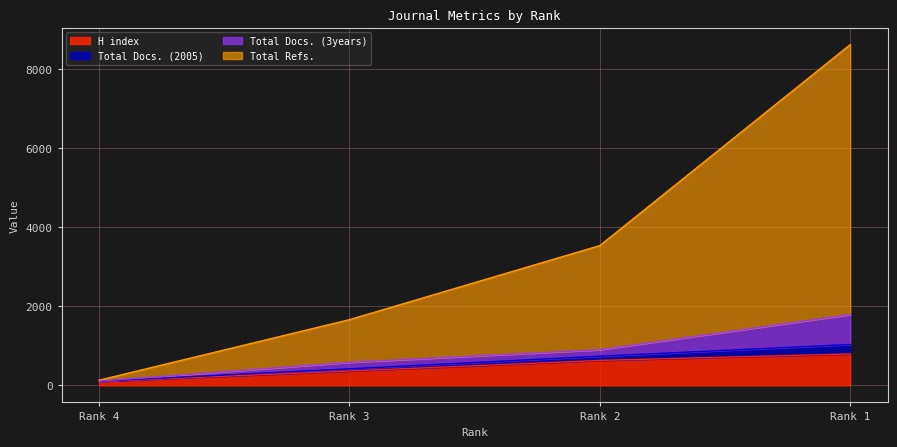

What are all the series names shown in the legend?

H index, Total Docs. (2005), Total Docs. (3years), Total Refs.